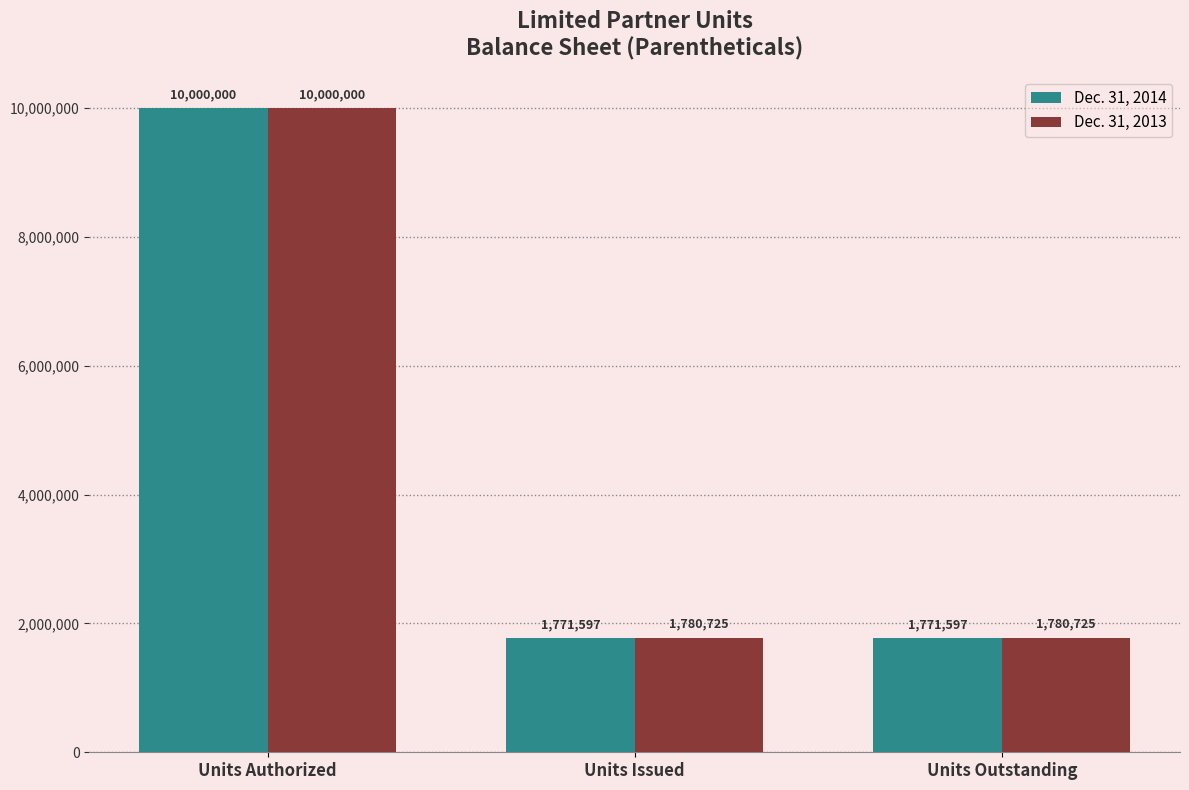

List the series in order of their overall mean, lowest first.

Dec. 31, 2014, Dec. 31, 2013